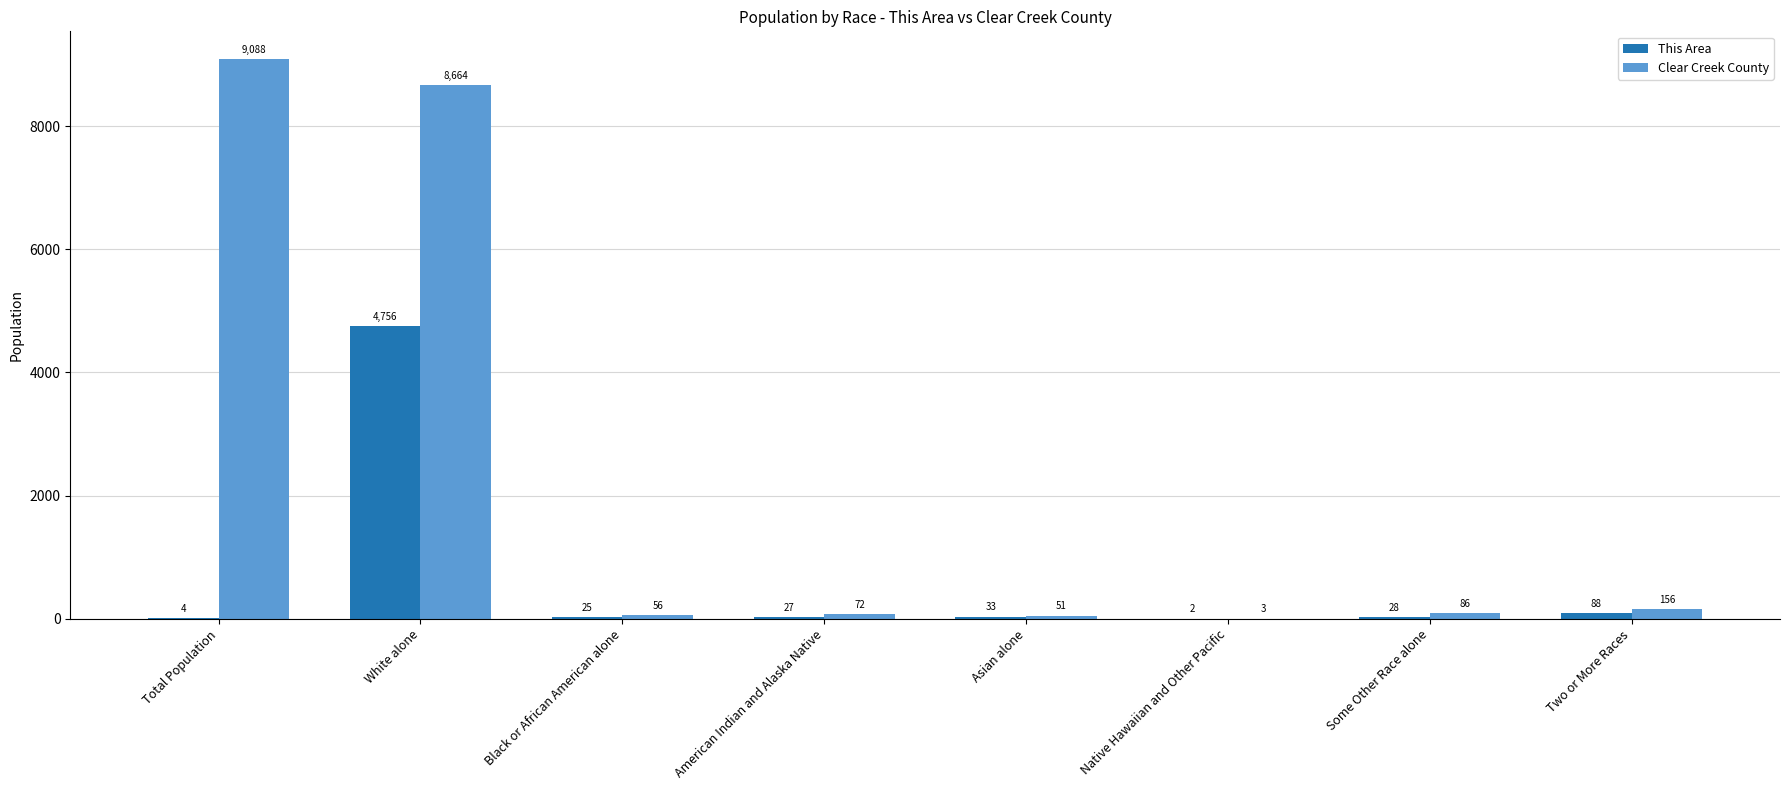

Where does the Clear Creek County series first go above 86?

Total Population